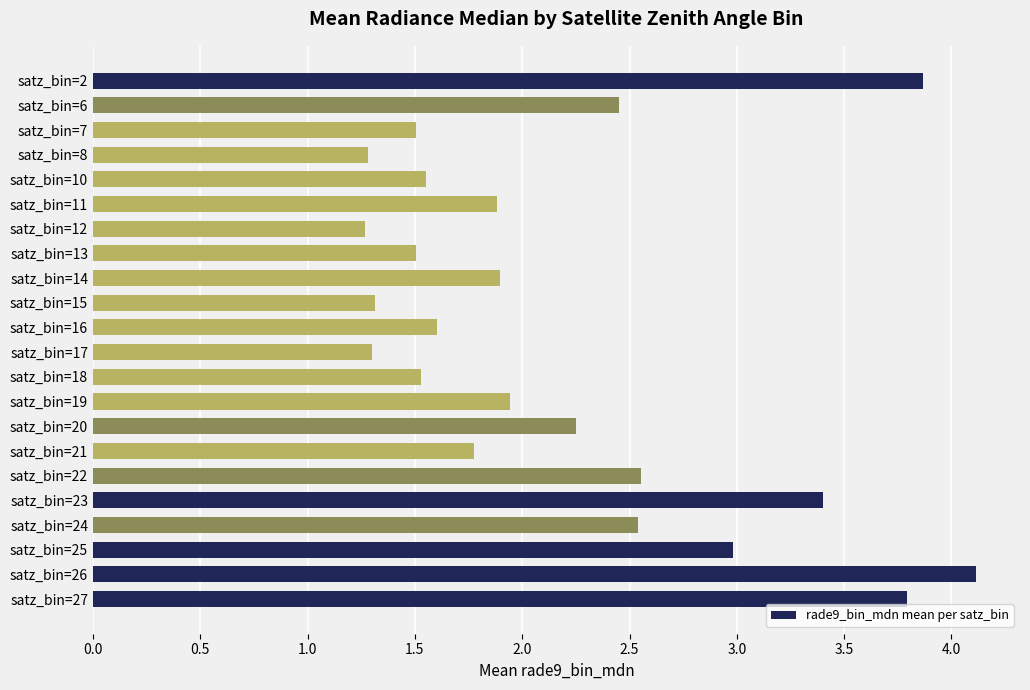

The value at satz_bin=16 is 0.4. True or false?

False